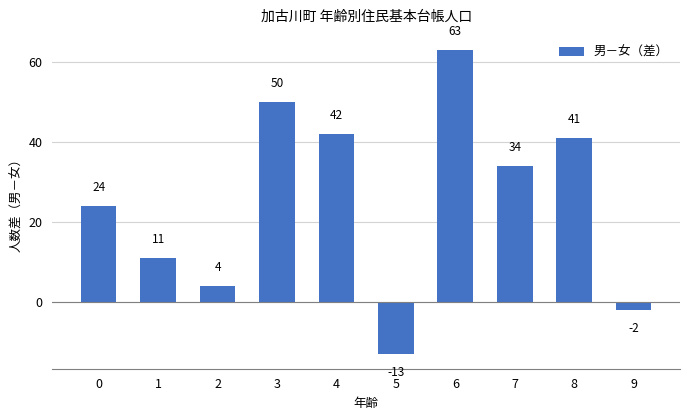

Are the bars grouped side by side (vs. stacked)?

No